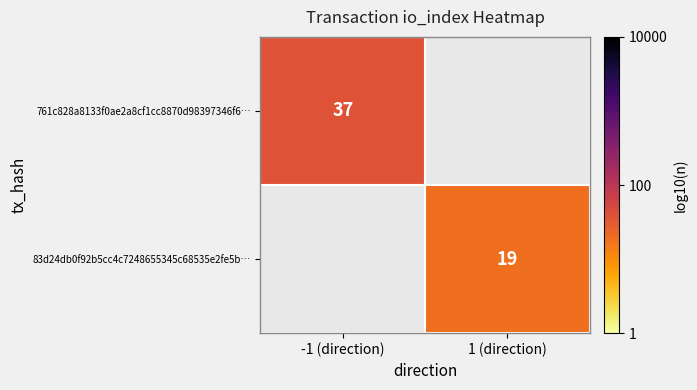

How many series are shown in this chart?

2